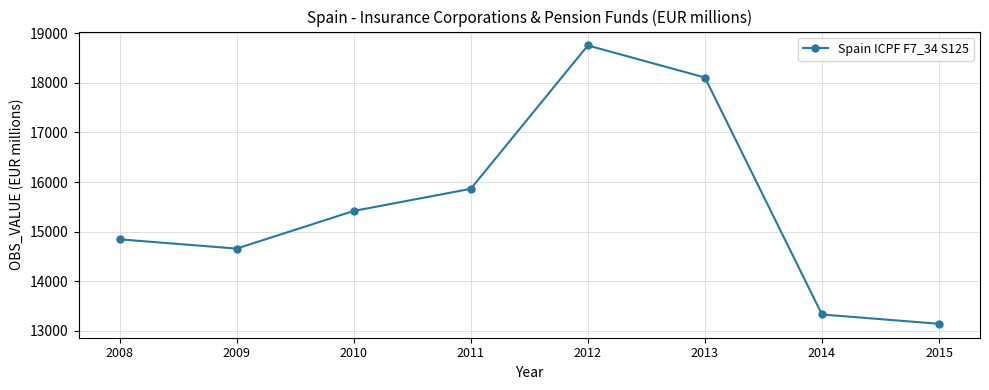

What is the difference between the maximum and second lowest values?

5423